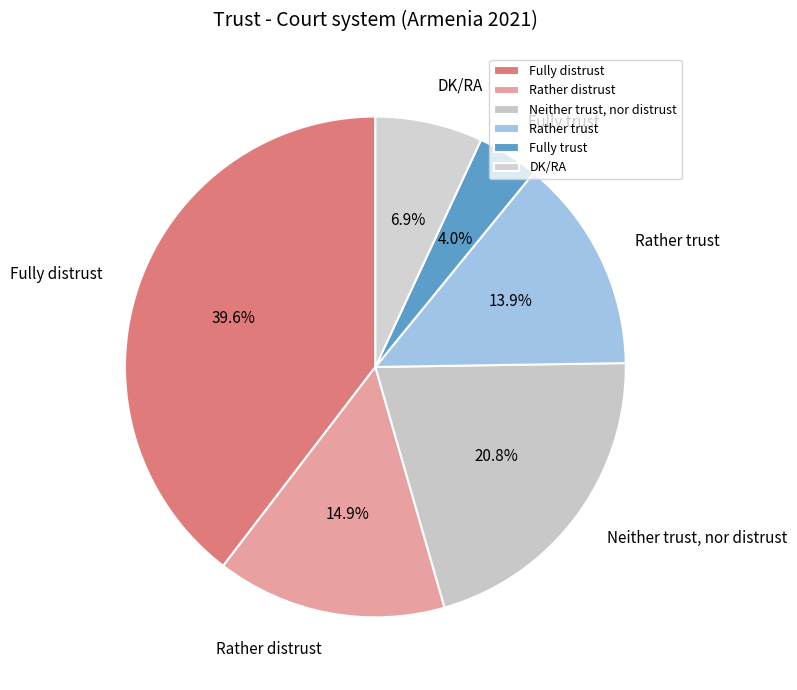

What percentage is the Rather trust slice, to the nearest percent?

14%